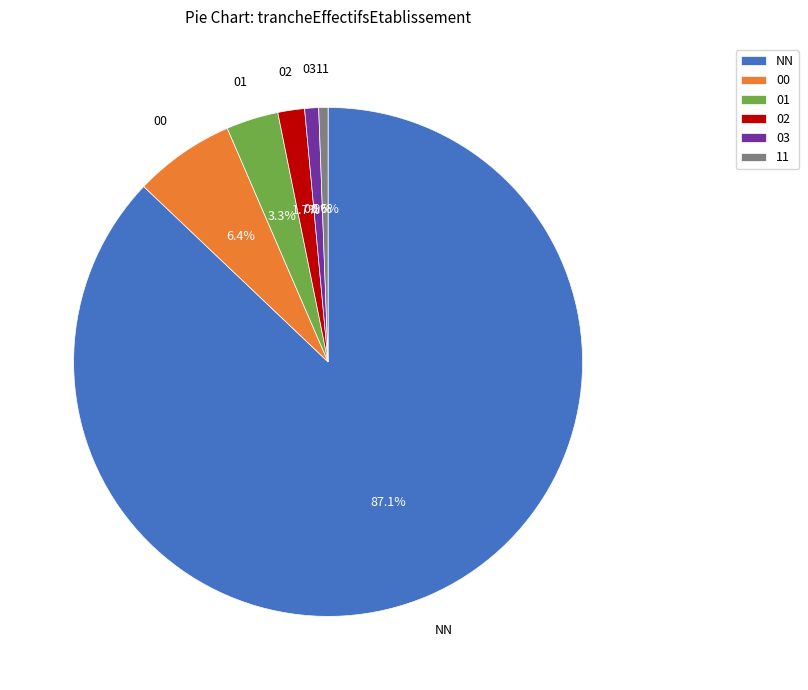

Which slice is the largest?

NN